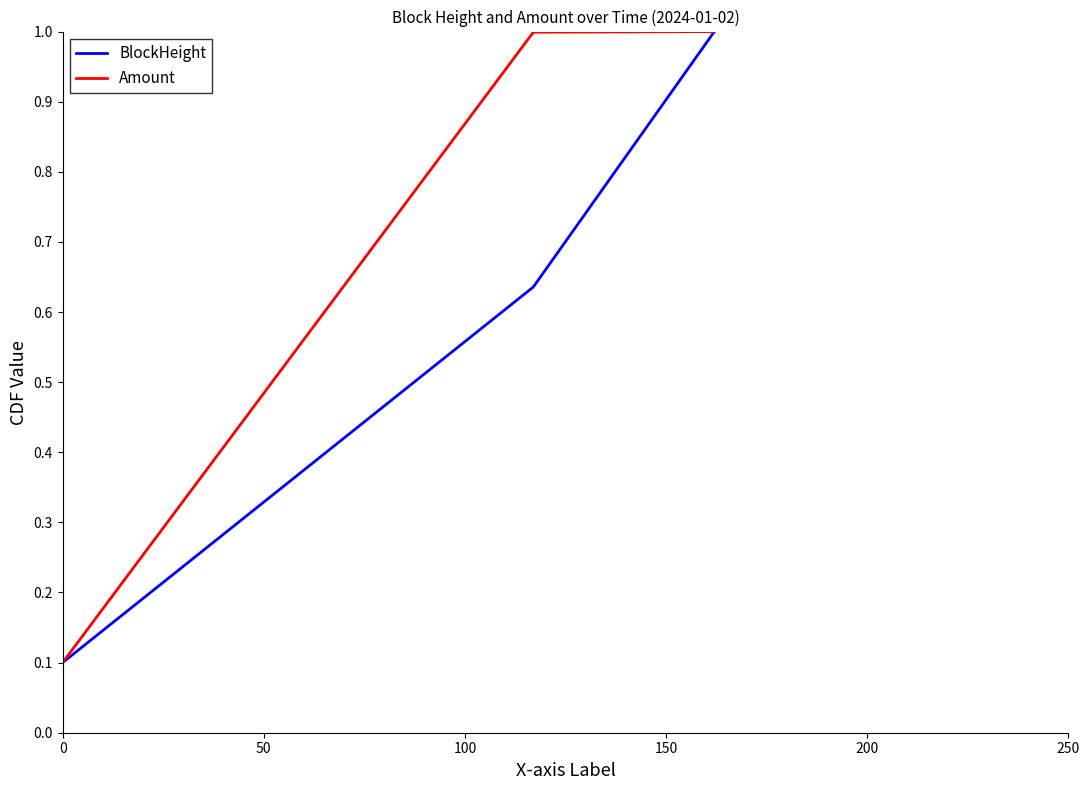

Does the chart have visible grid lines?

No